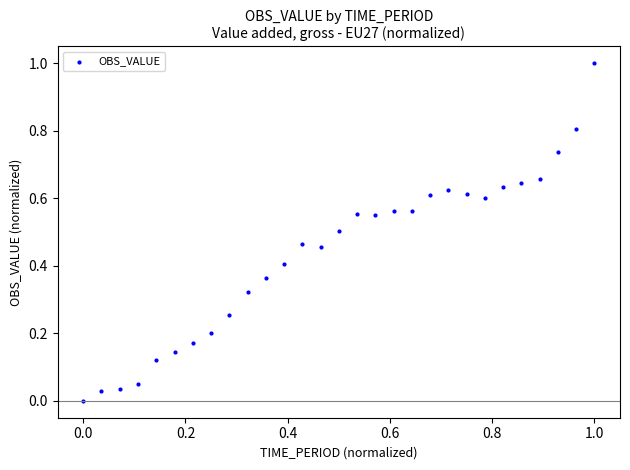

What is the range of X values (max minus min)?

1.0